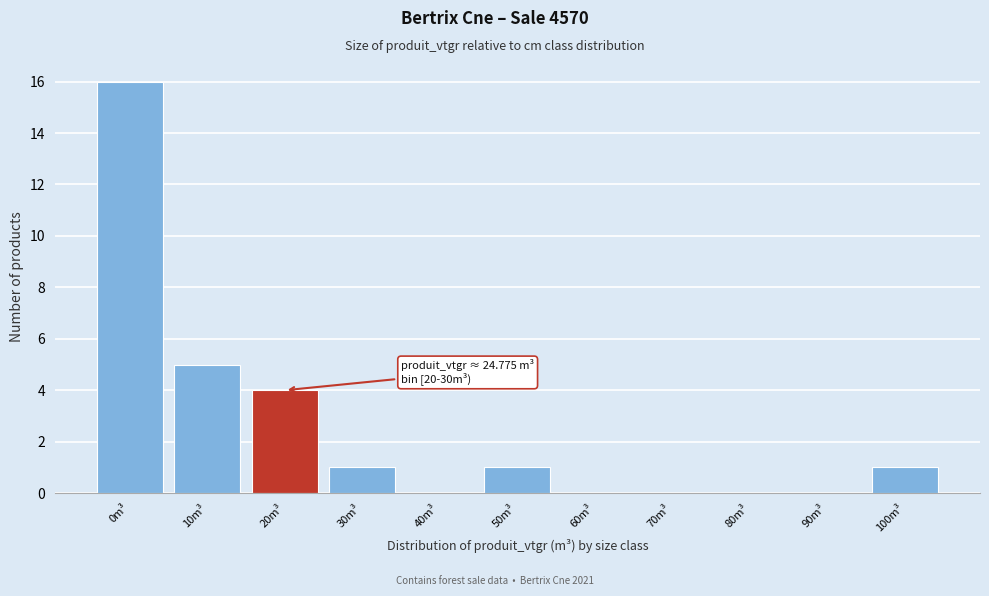

Reading right to left, extract all data points from this chart.

100m³=1	90m³=0	80m³=0	70m³=0	60m³=0	50m³=1	40m³=0	30m³=1	20m³=4	10m³=5	0m³=16